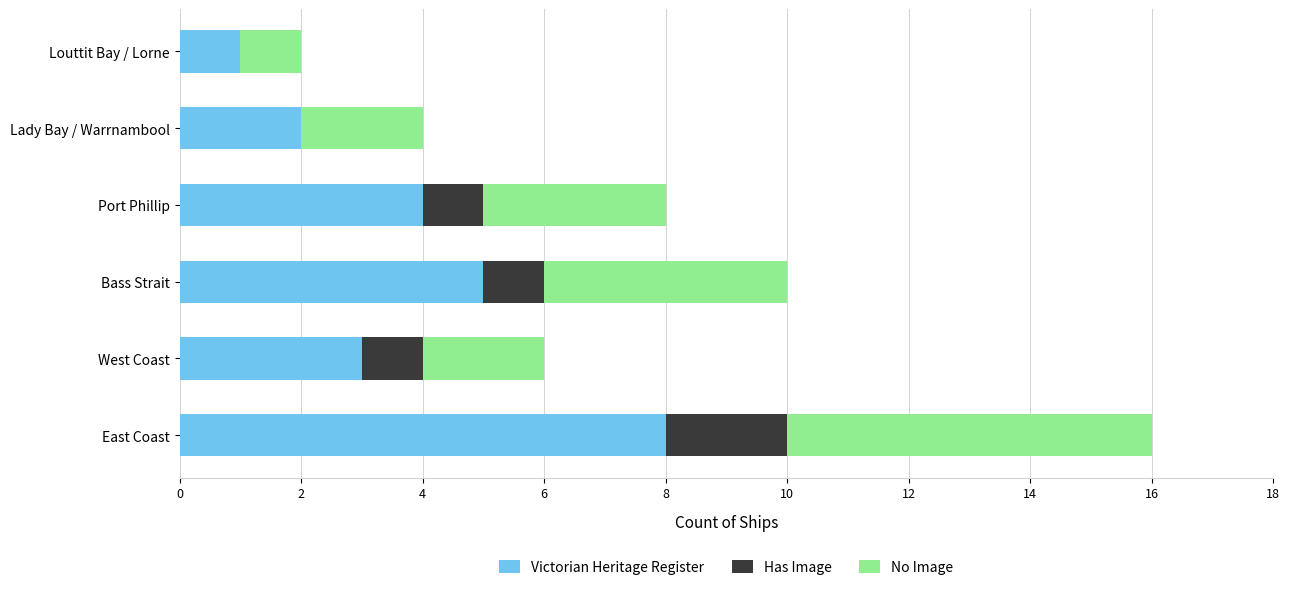

What is the average value of the Victorian Heritage Register series?

4